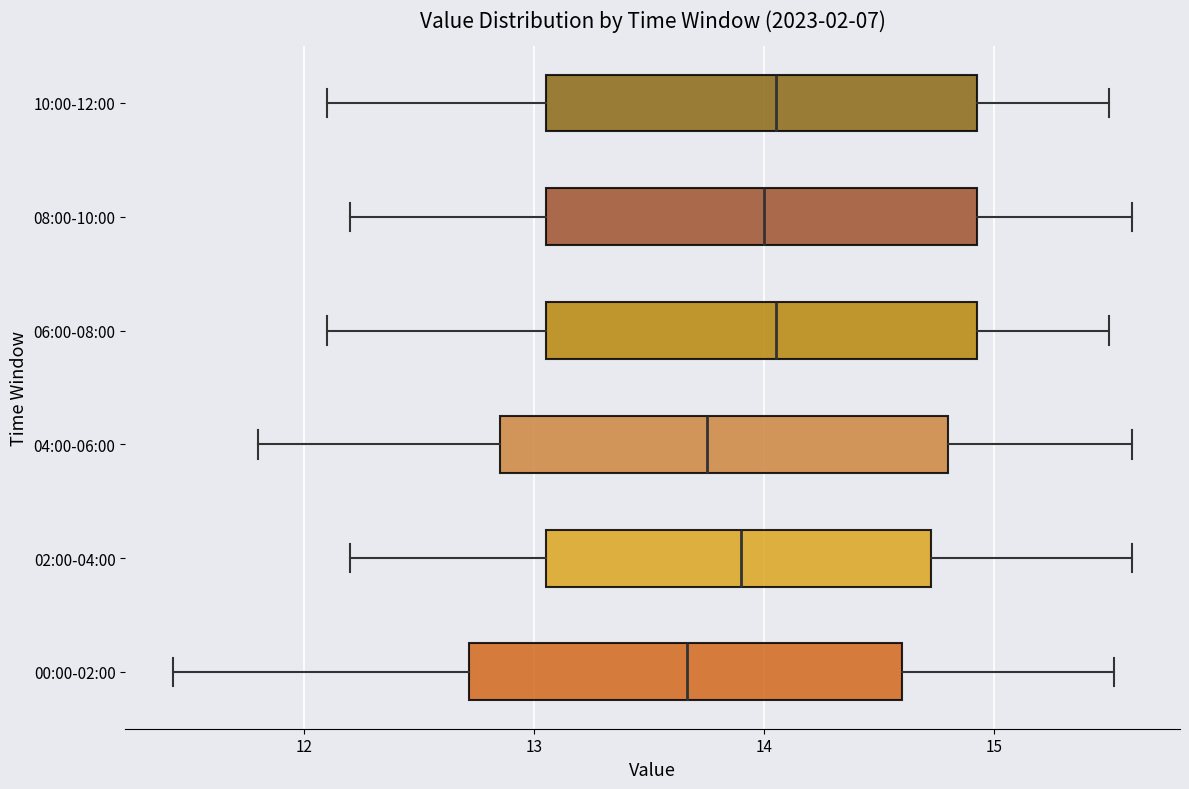

Reading bottom to top, read every box against the x-axis: the position of its median line, the range the box covers, and the ends of its whiskers. The values are not printed on the chart, so give them approximately, as read against the axis.

00:00-02:00: median 13.7, box 12.7 to 14.6, whiskers 11.4 to 15.5
02:00-04:00: median 13.9, box 13.1 to 14.7, whiskers 12.2 to 15.6
04:00-06:00: median 13.8, box 12.9 to 14.8, whiskers 11.8 to 15.6
06:00-08:00: median 14.1, box 13.1 to 14.9, whiskers 12.1 to 15.5
08:00-10:00: median 14.0, box 13.1 to 14.9, whiskers 12.2 to 15.6
10:00-12:00: median 14.1, box 13.1 to 14.9, whiskers 12.1 to 15.5